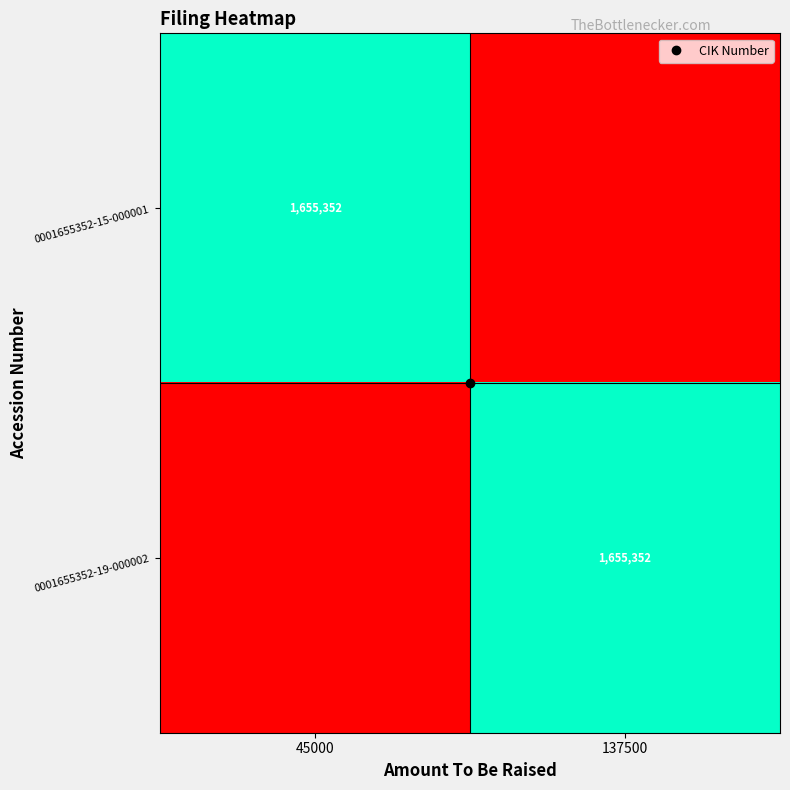

The 0001655352-15-000001 series shows -719595 at 137500. True or false?

False